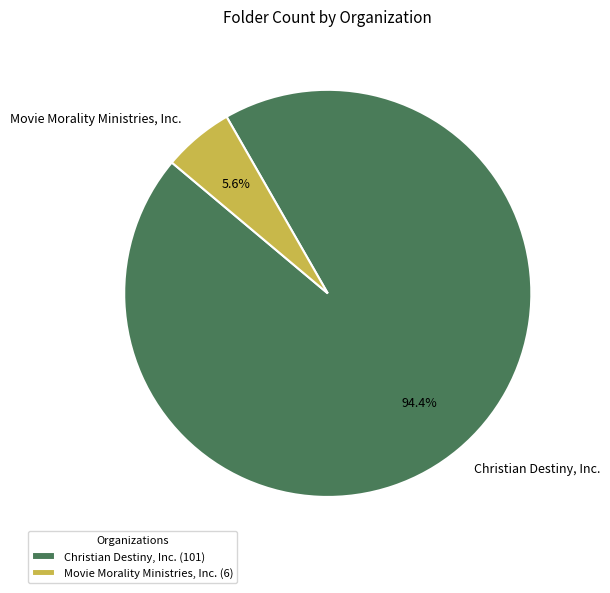

Which category has the smallest portion of the pie?

Movie Morality Ministries, Inc.